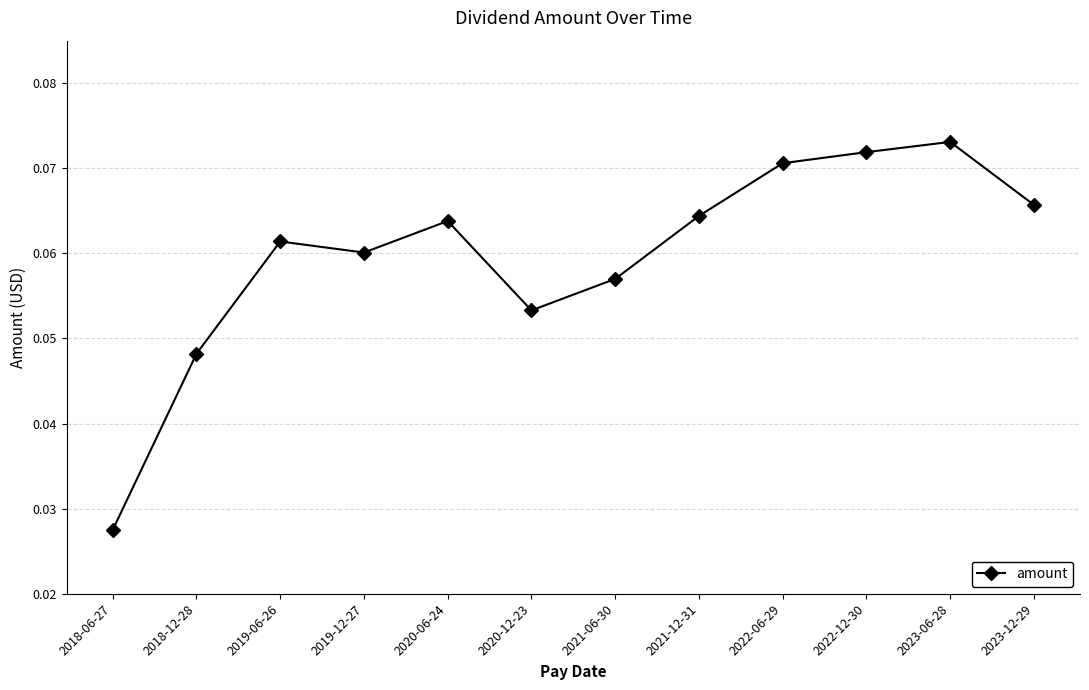

What is the sum of all values?

0.7